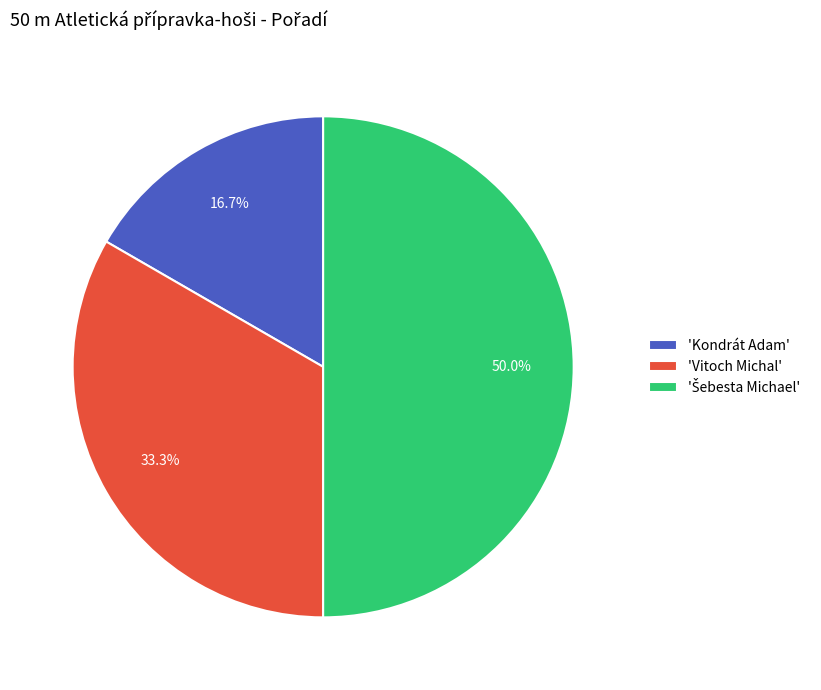

What is the smallest slice in the pie chart?

'Kondrát Adam'